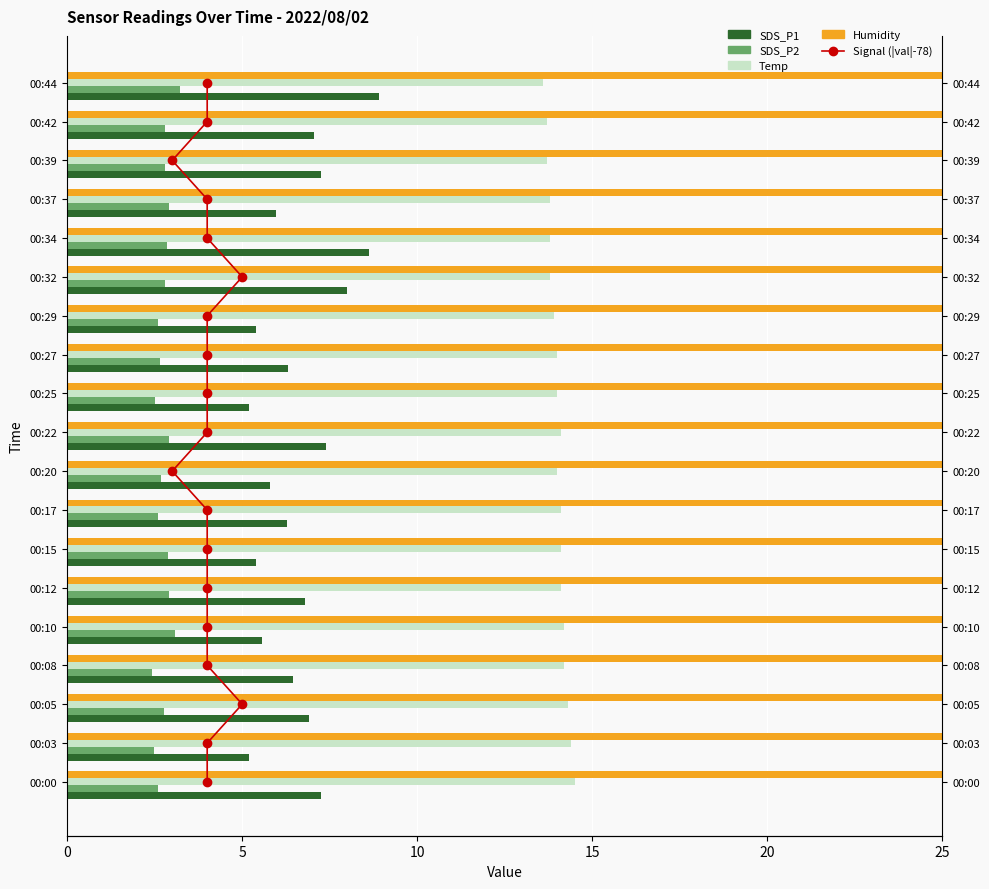

What is the sum of the SDS_P1 values at 00:32 and 00:15?

13.4